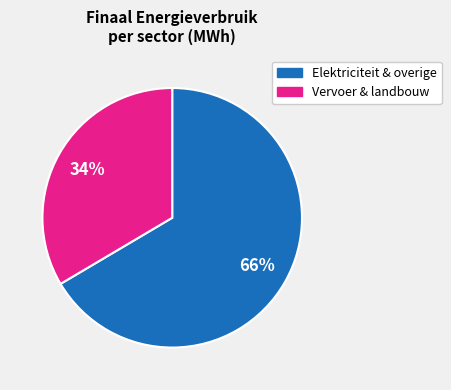

To the nearest percent, what is the average slice percentage?

50%